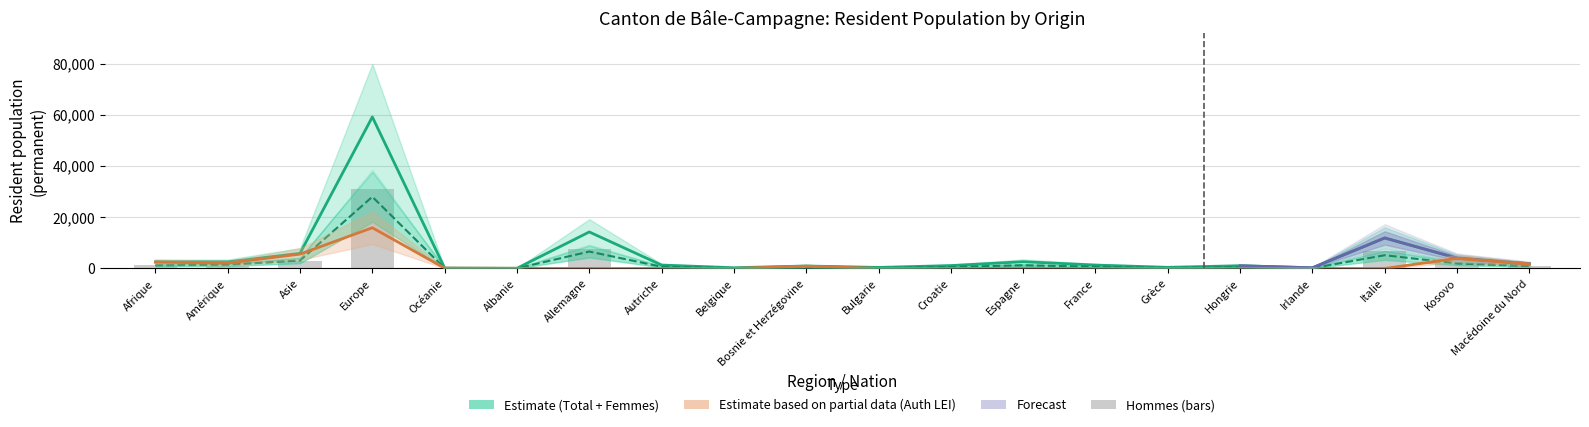

What is the total value across all series at Kosovo?

11967